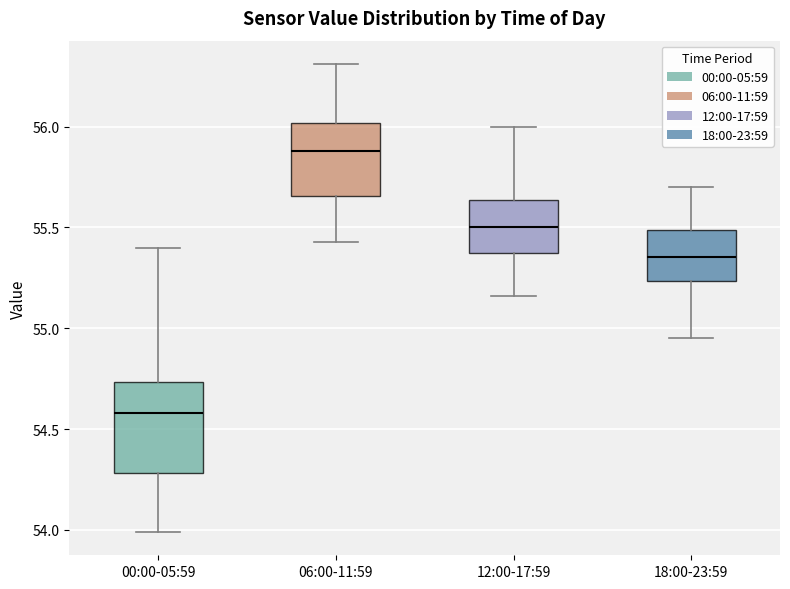

Where is the upper edge of the box for 06:00-11:59 on the y-axis? The values are not printed on the chart, so give them approximately, as read against the axis.

56.00